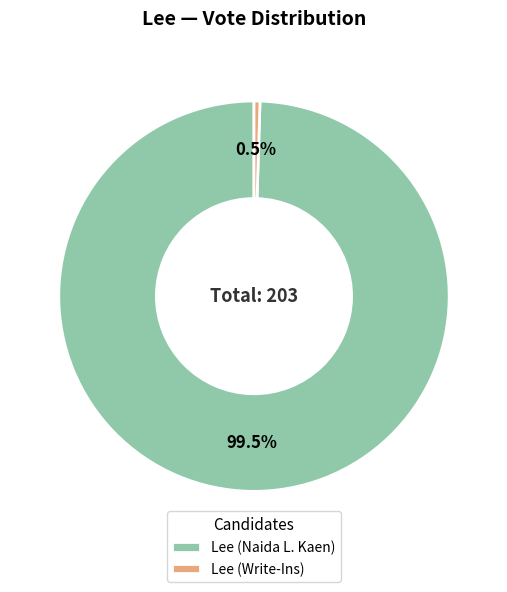

What portion of the pie excludes Lee (Write-Ins)?

99.5%